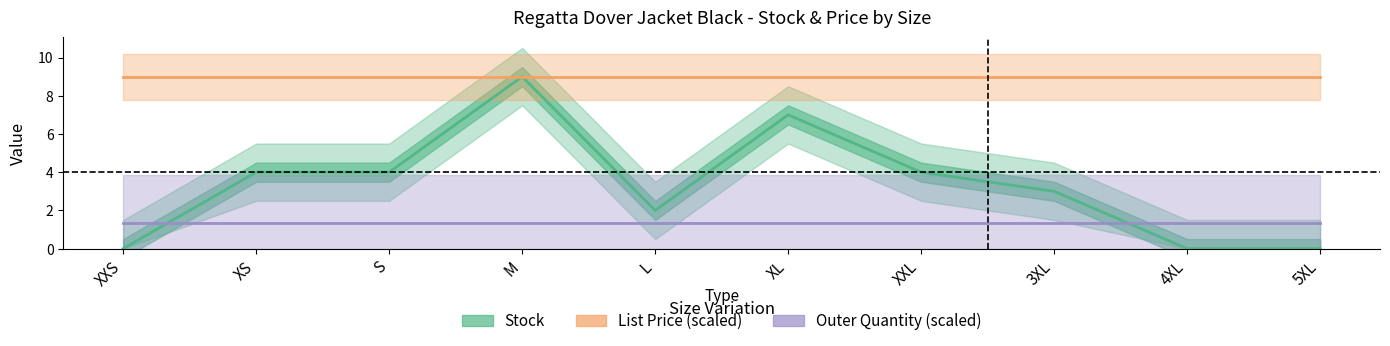

How many data points in Stock are above 4?

2